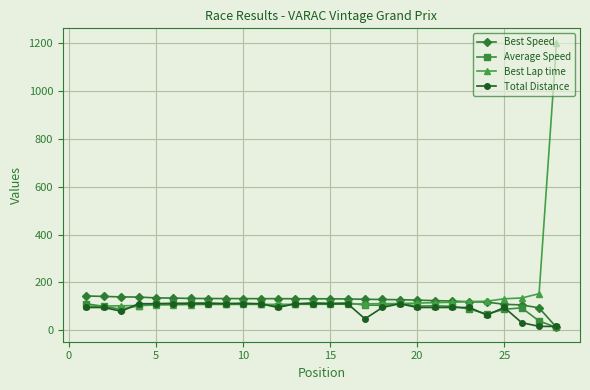

At how many categories does at least one series exceed 108?

28